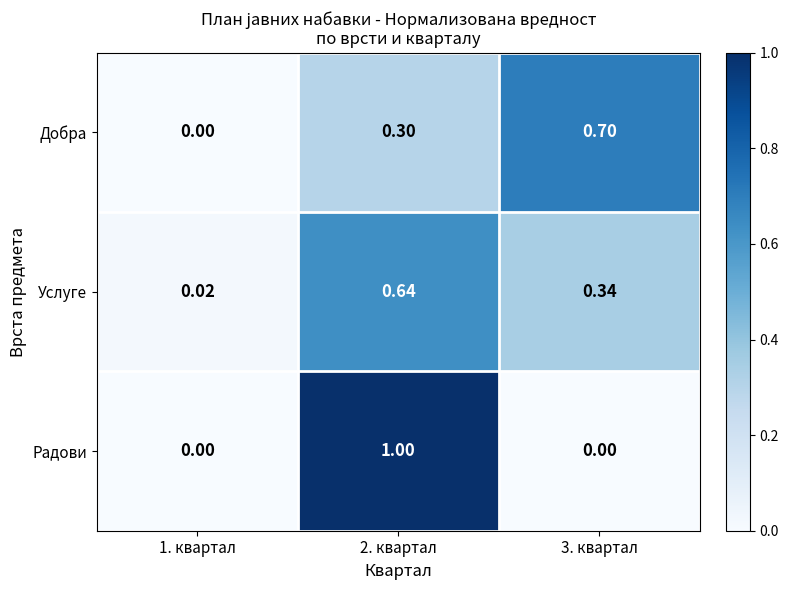

Rank the series by their maximum value, from lowest to highest.

Услуге, Добра, Радови